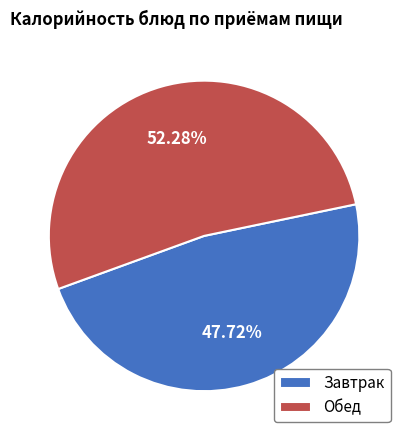

Rank the categories by value from highest to lowest.

Обед, Завтрак